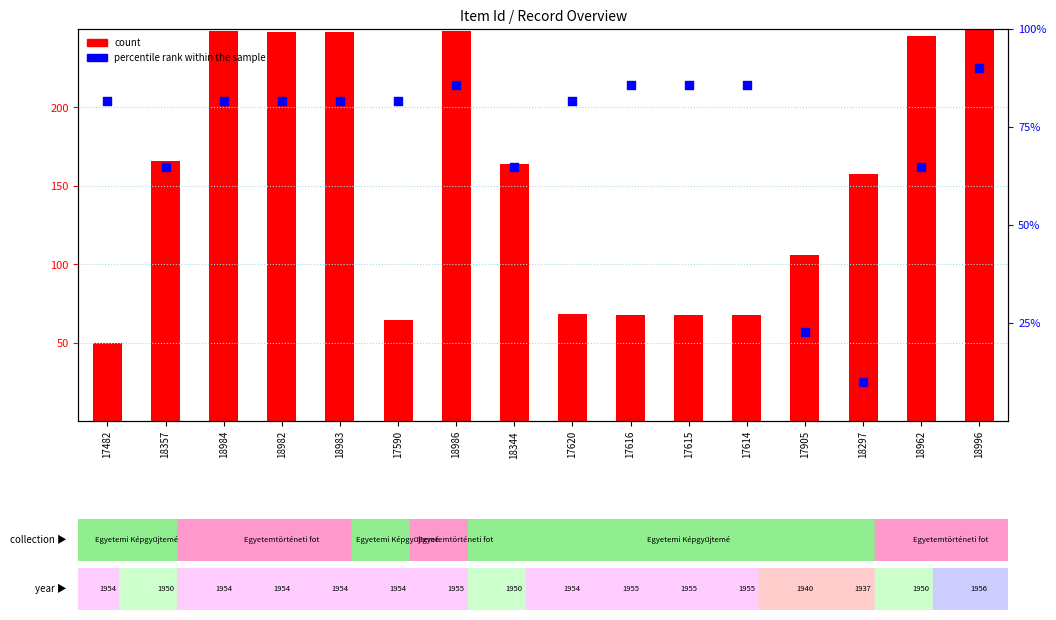

What are all the series names shown in the legend?

count, percentile rank within the sample